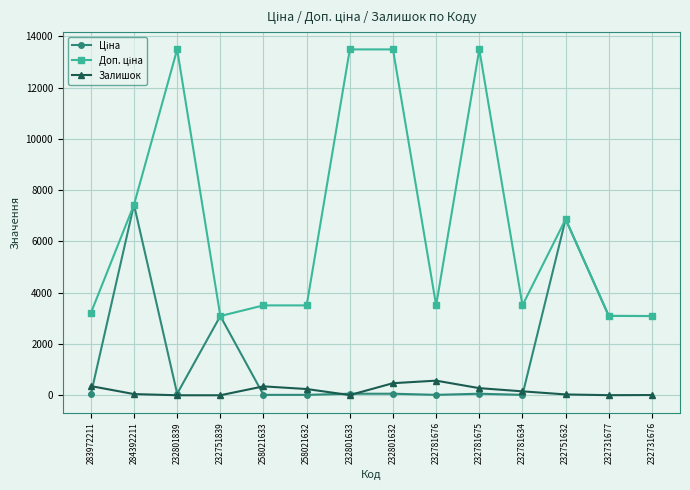

What is the label of the 14th point from the right?

283972211